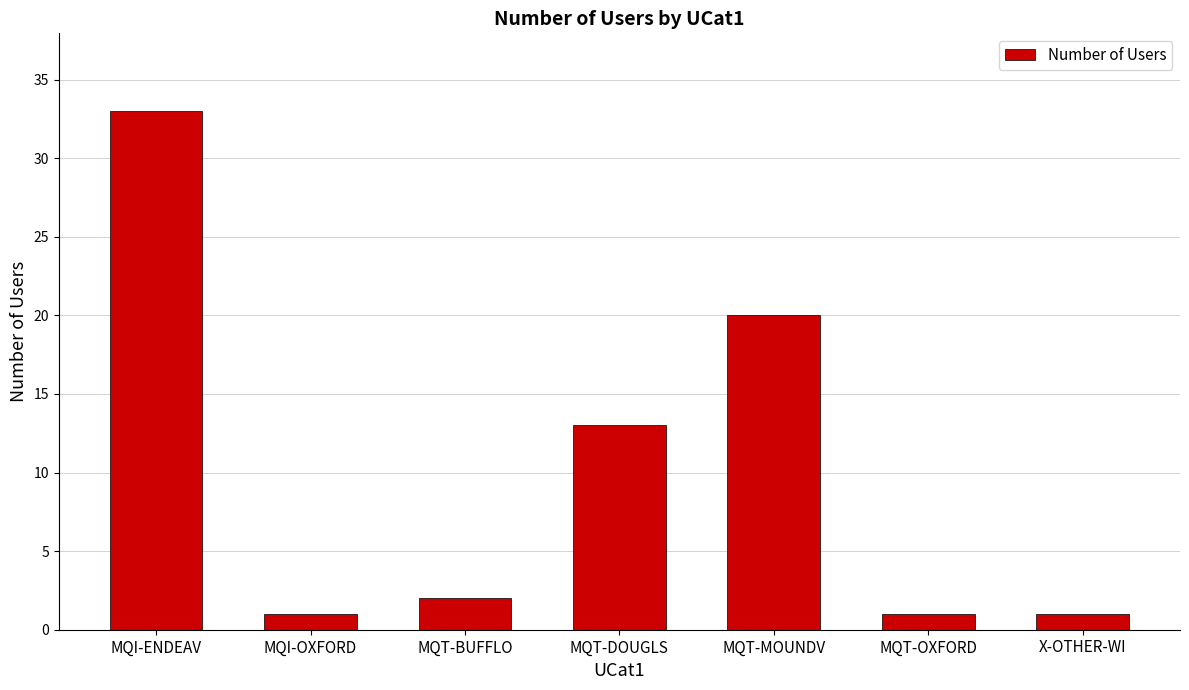

At which label is the value closest to 17?

MQT-MOUNDV